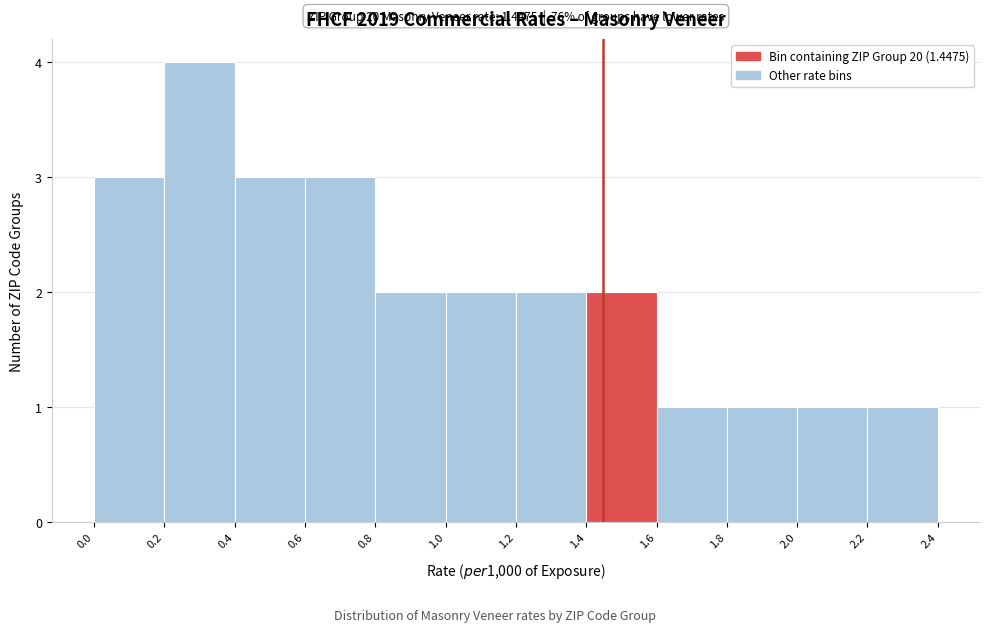

Which range on the x-axis has the tallest bar?

0.2 to 0.4